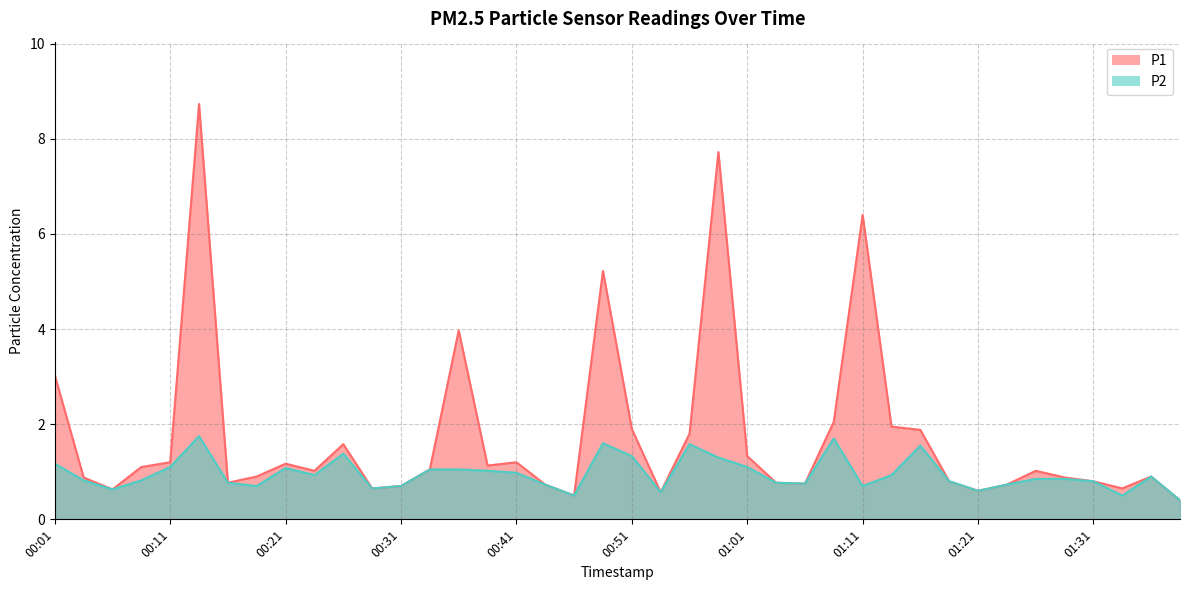

Reading left to right, what are all the values shown in this chart?

P1: 00:01=3.0	00:04=0.9	00:06=0.6	00:09=1.1	00:11=1.2	00:14=8.7	00:16=0.8	00:19=0.9	00:21=1.2	00:24=1.0	00:26=1.6	00:29=0.7	00:31=0.7	00:34=1.1	00:36=4.0	00:39=1.1	00:41=1.2	00:44=0.7	00:46=0.5	00:49=5.2	00:51=1.9	00:54=0.6	00:56=1.8	00:59=7.7	01:01=1.3	01:04=0.8	01:06=0.8	01:09=2.0	01:11=6.4	01:14=1.9	01:16=1.9	01:19=0.8	01:21=0.6	01:24=0.7	01:26=1.0	01:29=0.9	01:31=0.8	01:34=0.7	01:36=0.9	01:39=0.4
P2: 00:01=1.2	00:04=0.8	00:06=0.6	00:09=0.8	00:11=1.1	00:14=1.8	00:16=0.8	00:19=0.7	00:21=1.1	00:24=0.9	00:26=1.4	00:29=0.7	00:31=0.7	00:34=1.1	00:36=1.1	00:39=1.0	00:41=1.0	00:44=0.7	00:46=0.5	00:49=1.6	00:51=1.3	00:54=0.6	00:56=1.6	00:59=1.3	01:01=1.1	01:04=0.8	01:06=0.8	01:09=1.7	01:11=0.7	01:14=0.9	01:16=1.6	01:19=0.8	01:21=0.6	01:24=0.7	01:26=0.8	01:29=0.8	01:31=0.8	01:34=0.5	01:36=0.9	01:39=0.4